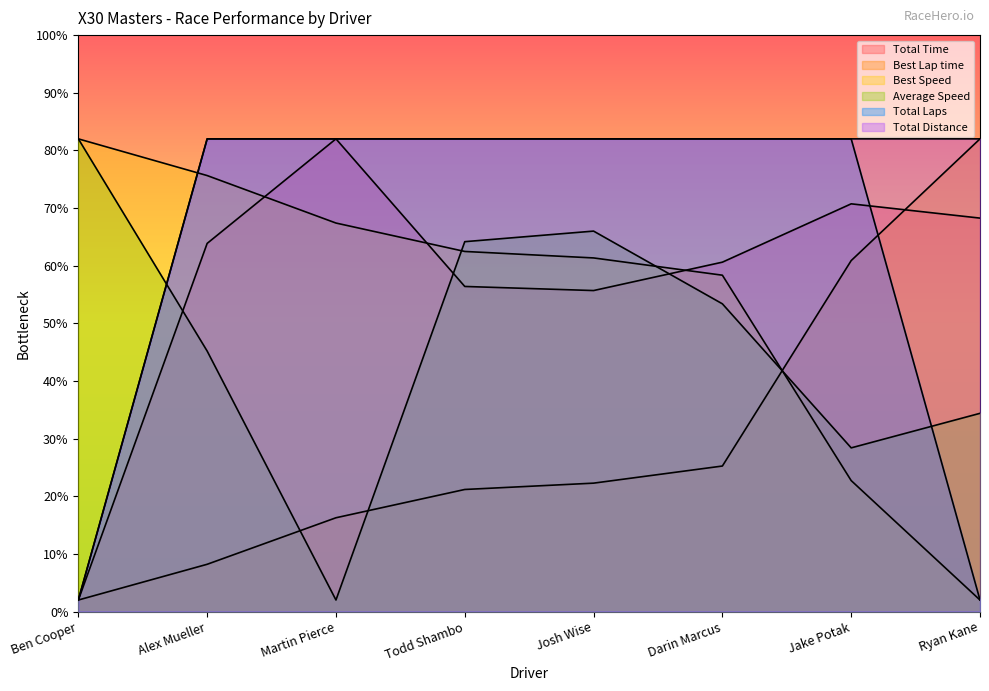

Where do Best Speed and Best Lap time first cross each other?

Darin Marcus and Jake Potak